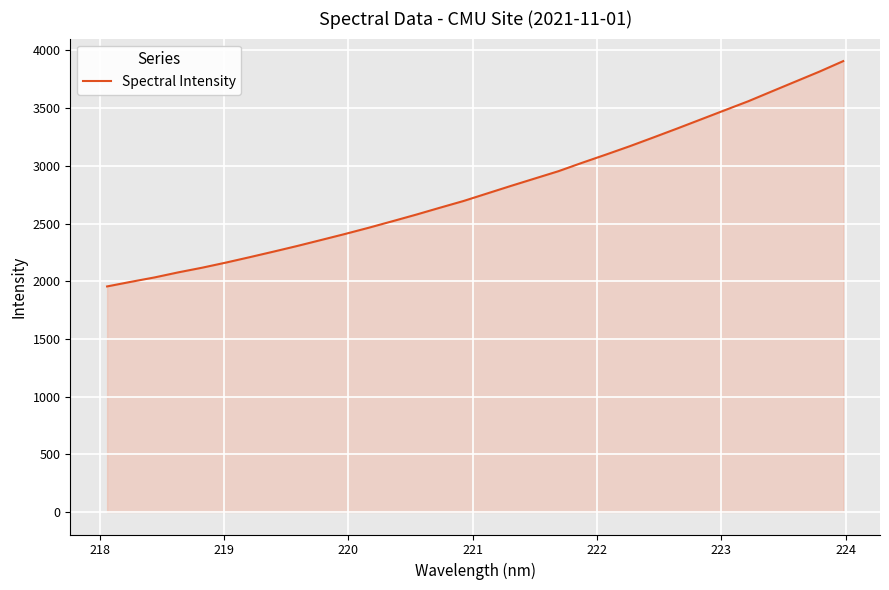

What is the maximum value shown in the chart?

3907.5